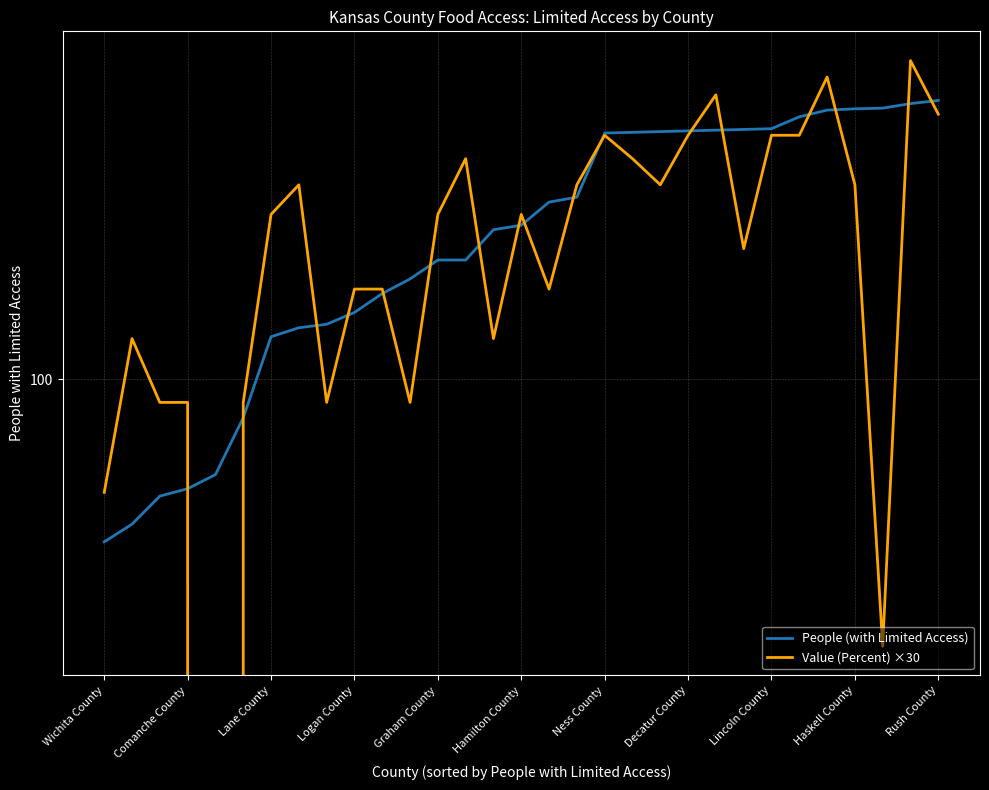

What is the value of the People (with Limited Access) point at the 31st from the left?

351